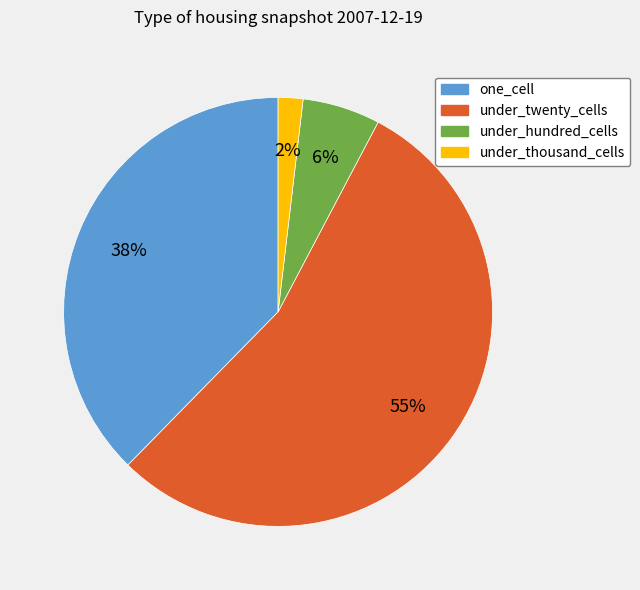

To the nearest percent, what is the average slice percentage?

25%